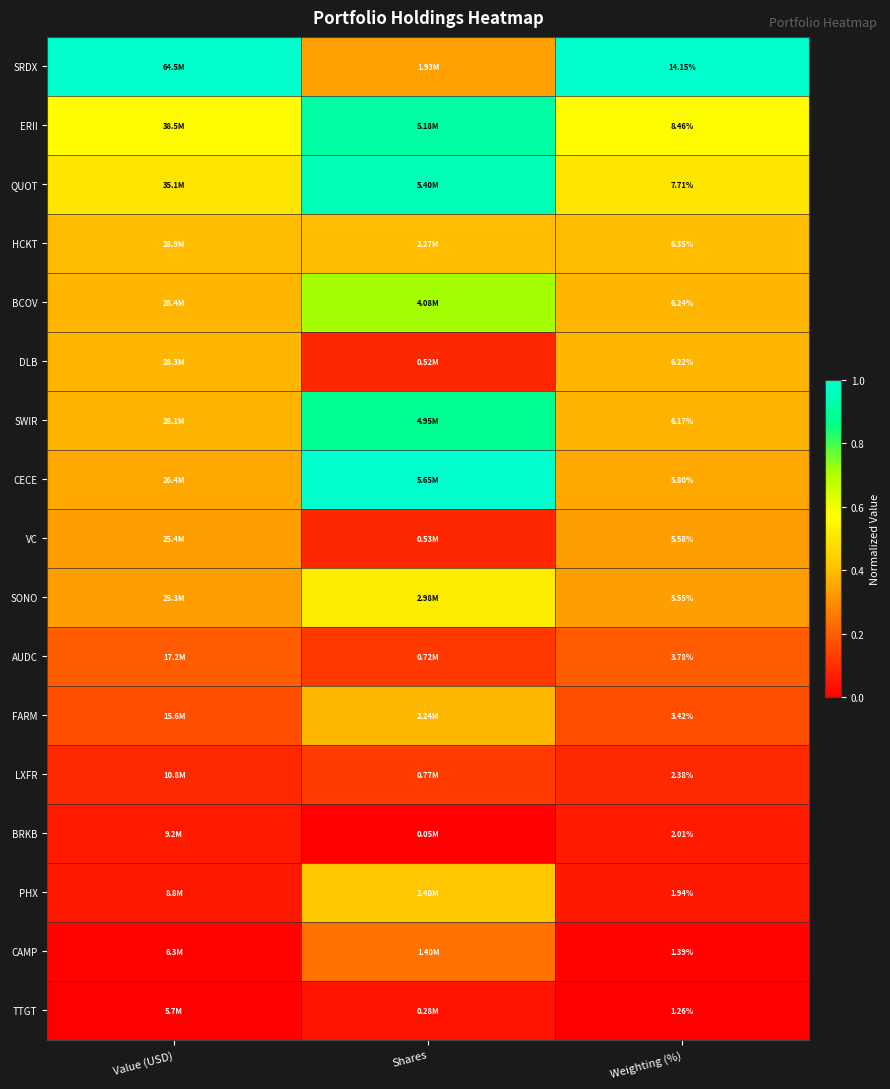

Rank the series at Weighting (%) from highest to lowest value.

SRDX, ERII, QUOT, HCKT, BCOV, DLB, SWIR, CECE, VC, SONO, AUDC, FARM, LXFR, BRKB, PHX, CAMP, TTGT